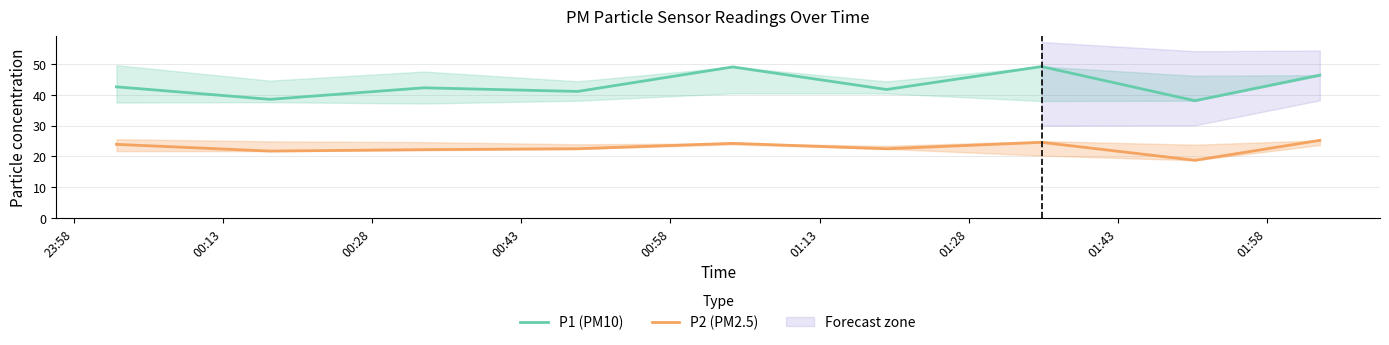

What is the minimum value for P1 (PM10)?

38.1